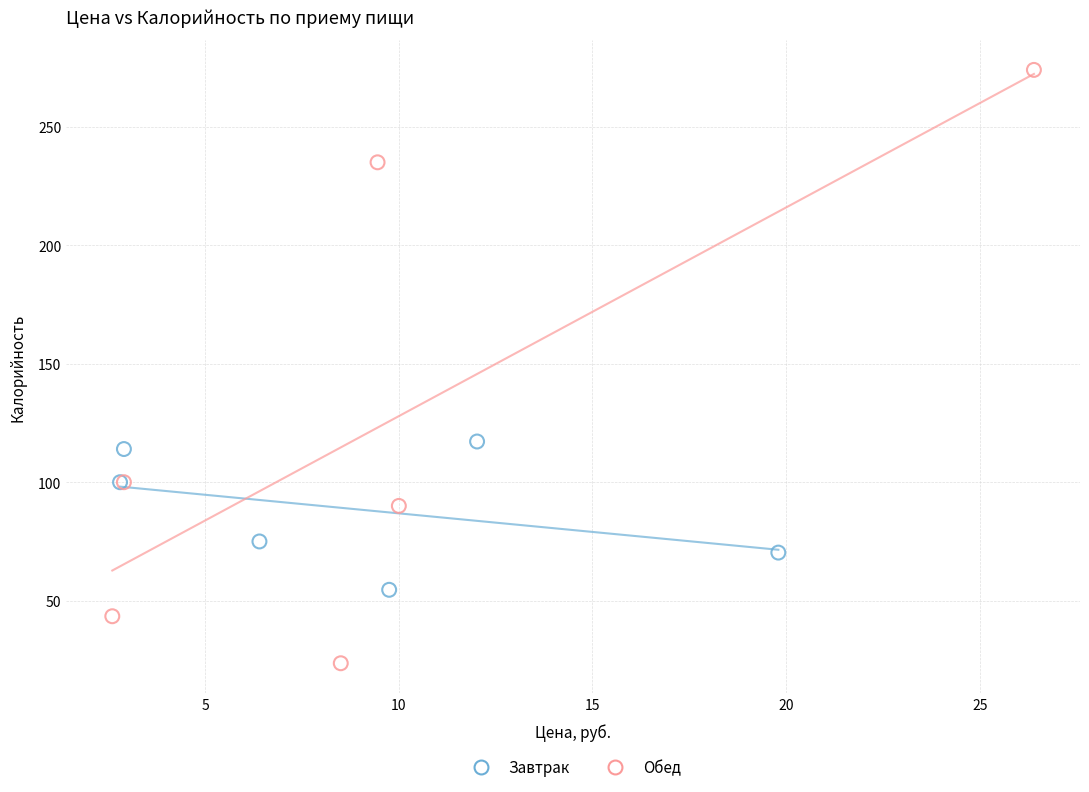

Which series contains the highest Y value?

Обед